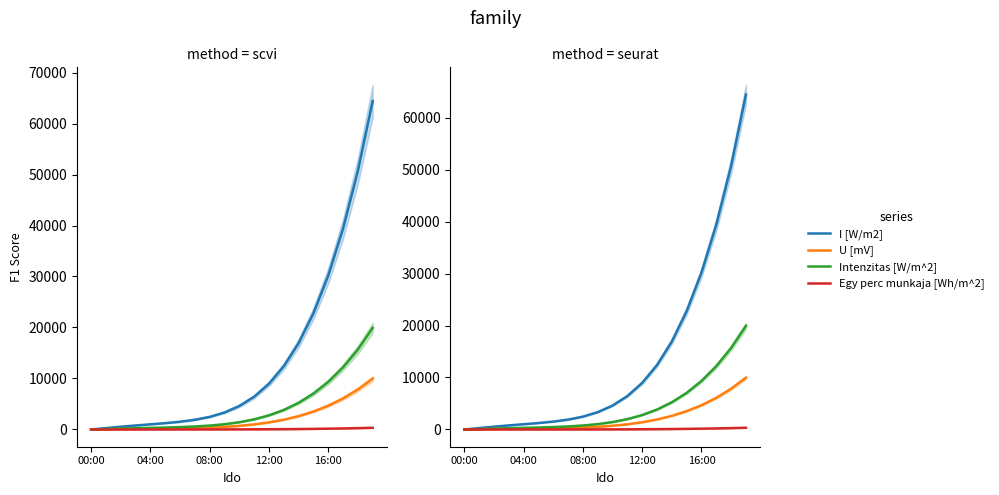

True or false: U [mV] and I [W/m2] cross at least once.

False